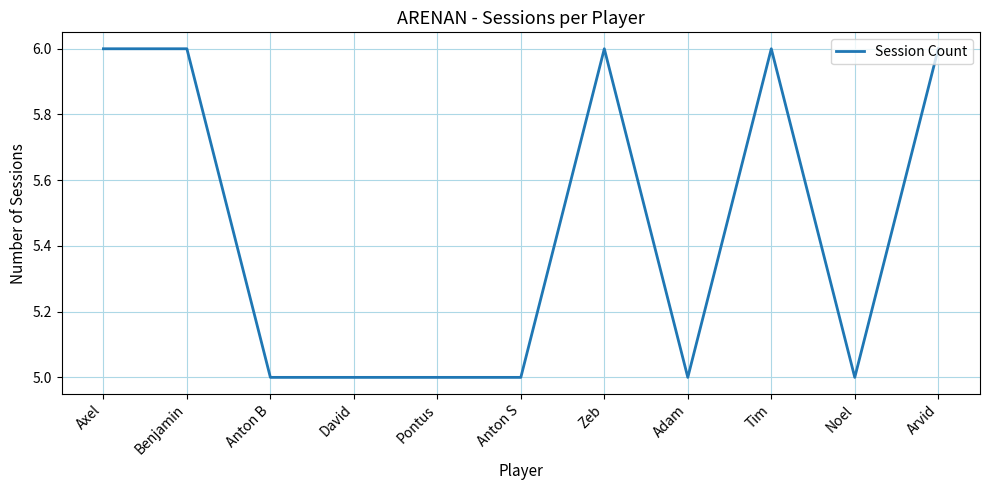

What is the maximum value shown in the chart?

6